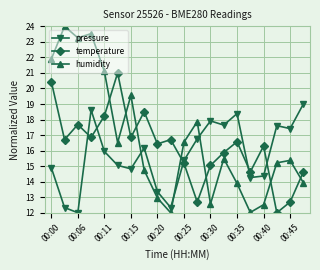

How many lines are shown in the chart?

3